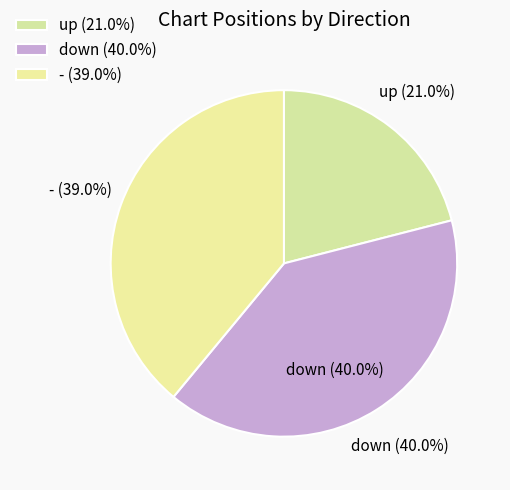

Count the number of slices in the pie.

3